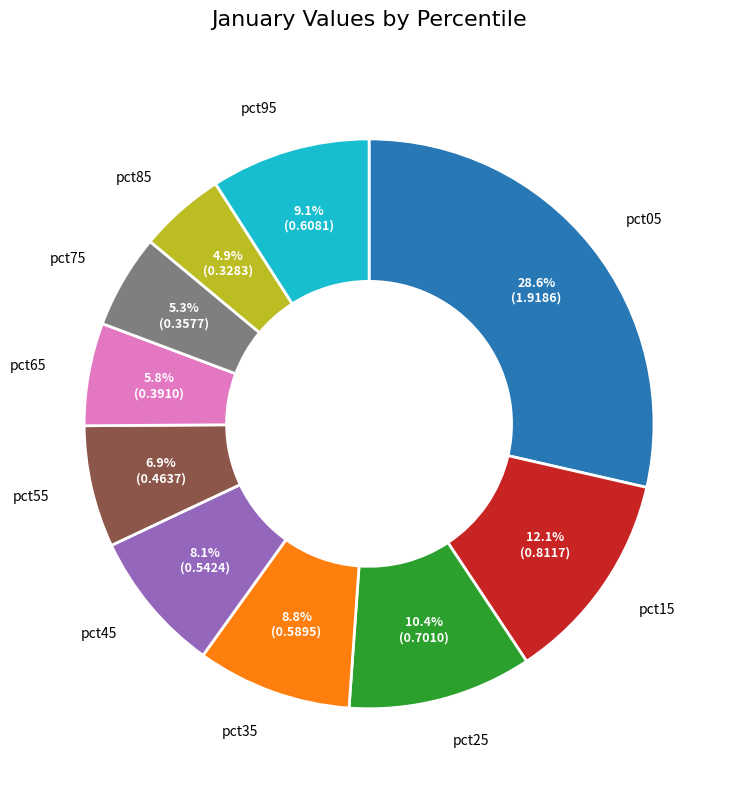

Is it true that pct25 is 10% of the pie?

True